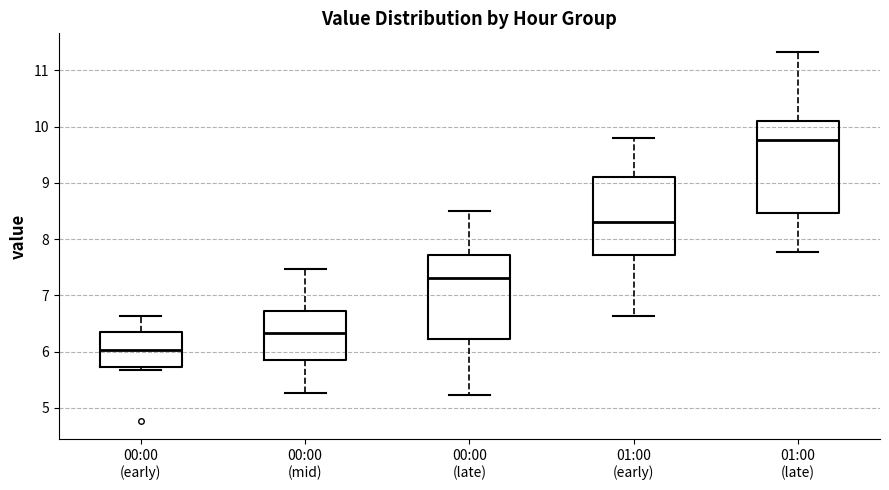

Reading left to right, read every box against the y-axis: the position of its median line, the range the box covers, and the ends of its whiskers. The values are not printed on the chart, so give them approximately, as read against the axis.

00:00 (early): median 6.0, box 5.7 to 6.4, whiskers 5.7 (just below the box's lower edge) to 6.6
00:00 (mid): median 6.3, box 5.8 to 6.7, whiskers 5.3 to 7.5
00:00 (late): median 7.3, box 6.2 to 7.7, whiskers 5.2 to 8.5
01:00 (early): median 8.3, box 7.7 to 9.1, whiskers 6.6 to 9.8
01:00 (late): median 9.8, box 8.5 to 10.1, whiskers 7.8 to 11.3